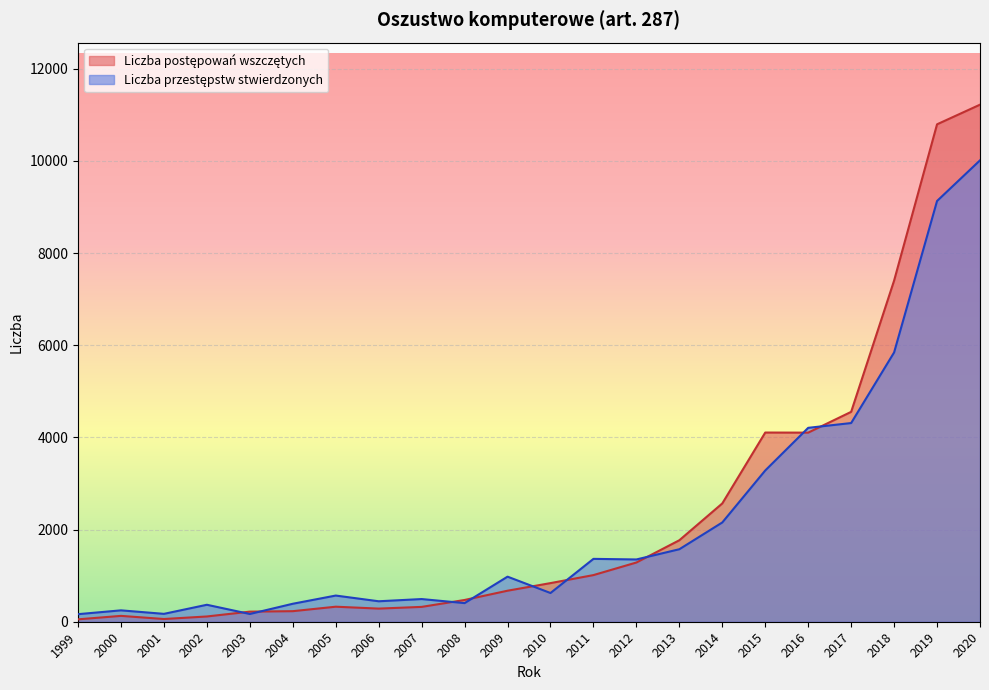

How many lines are shown in the chart?

2